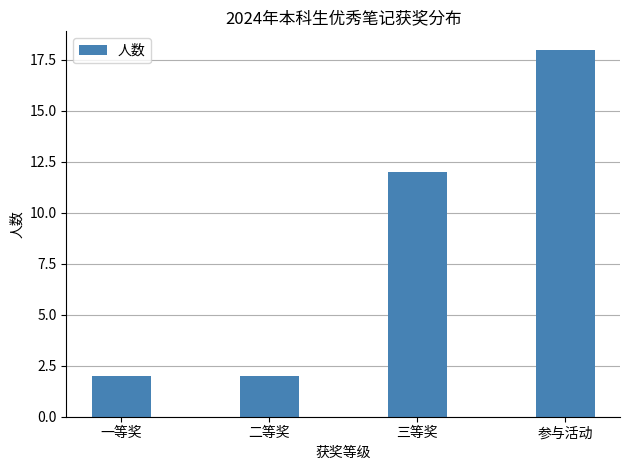

What is the change in value from 一等奖 to 三等奖?

+10